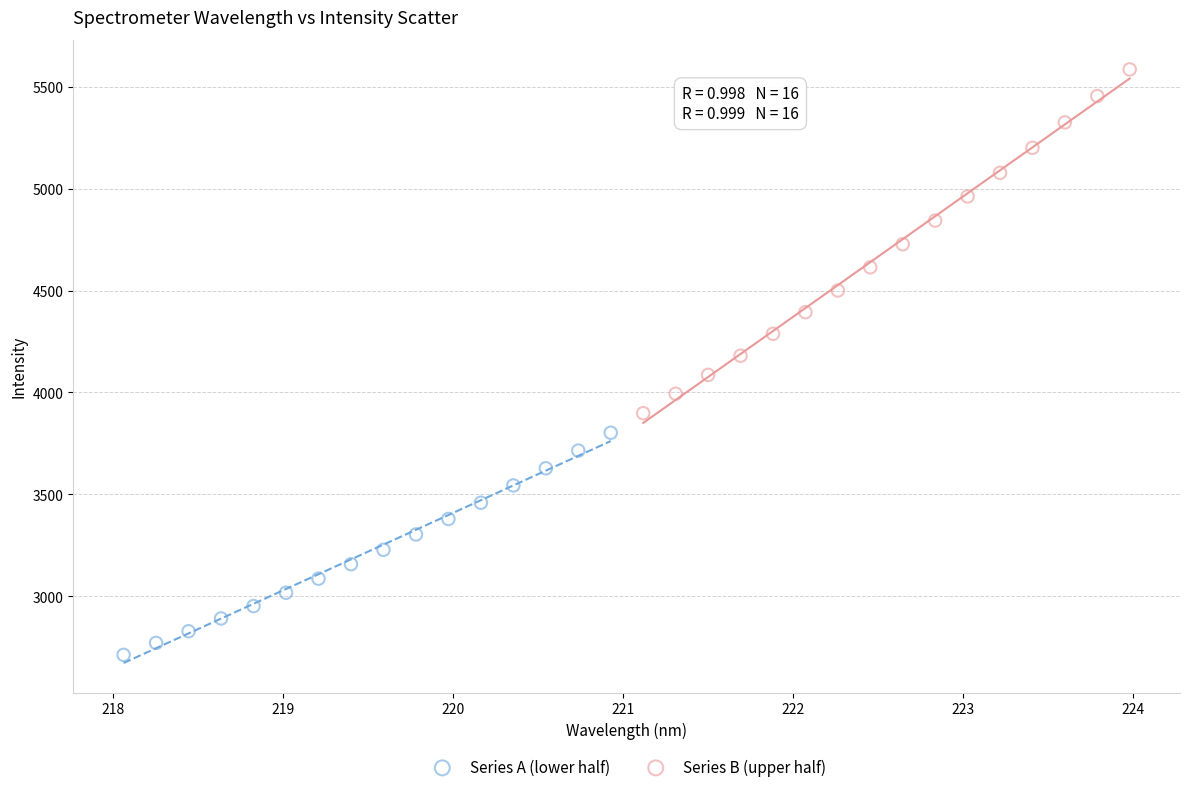

Which series reaches the maximum Y coordinate?

Series B (upper half)